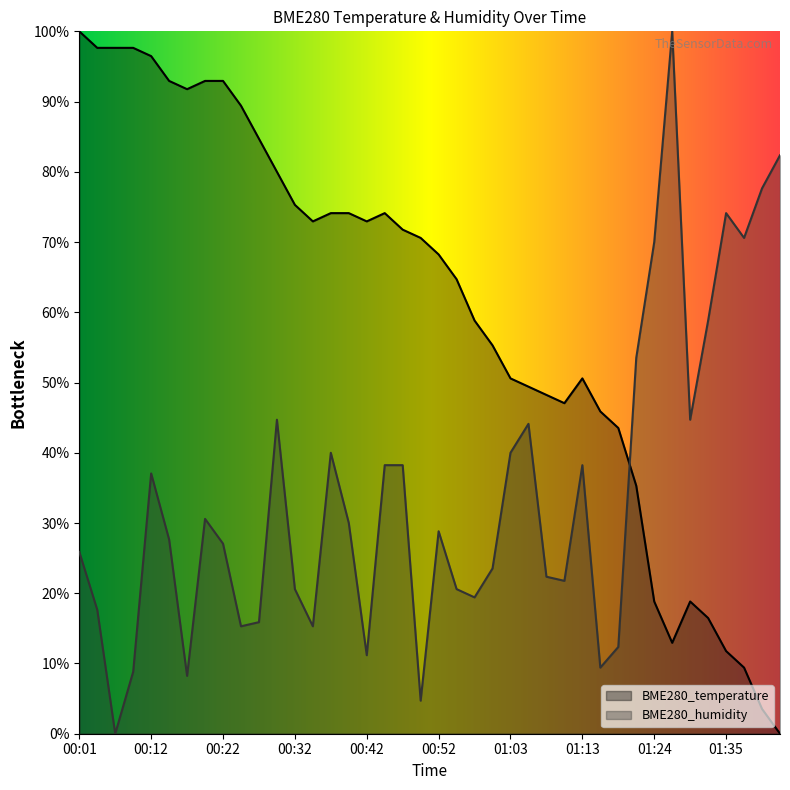

Where is BME280_humidity nearest to the value 50?

01:21